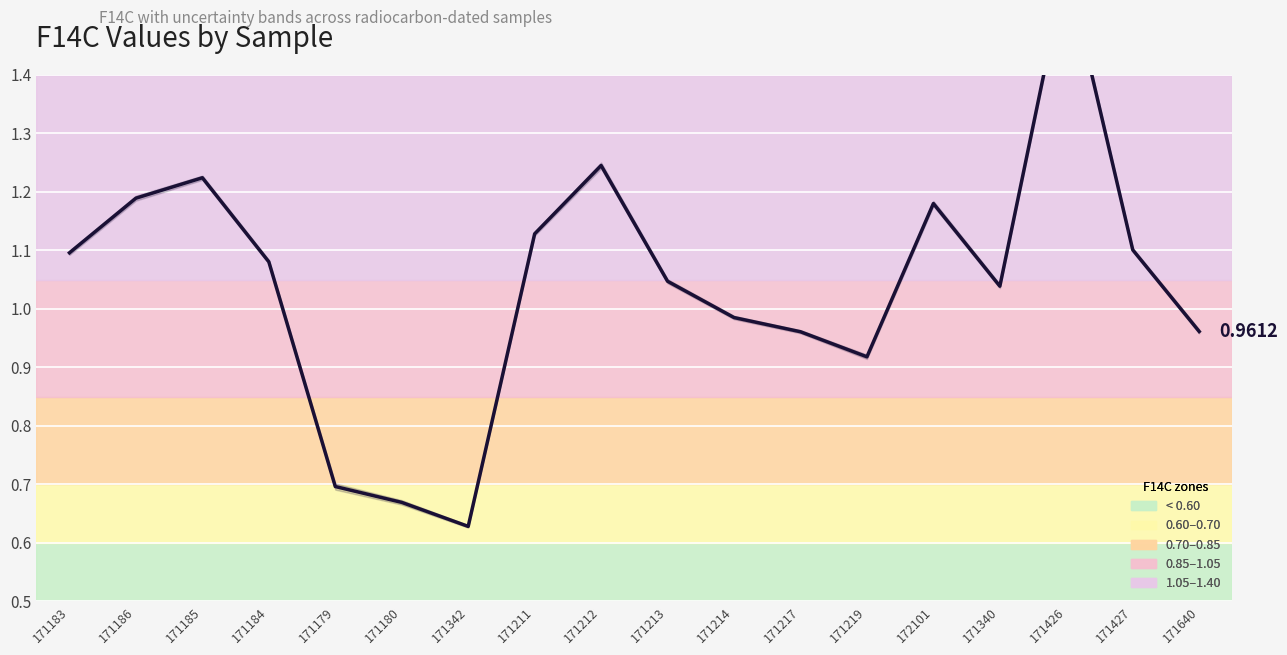

How many interior local peaks (higher than both neighbors) does the data have?

4